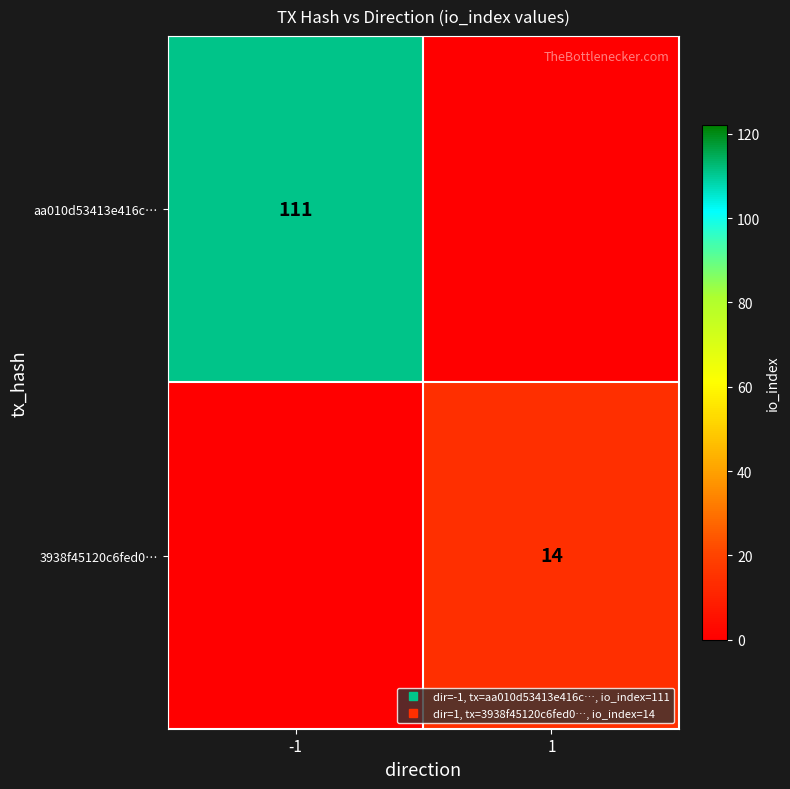

How many aa010d53413e416c… values are between 0 and 111?

2